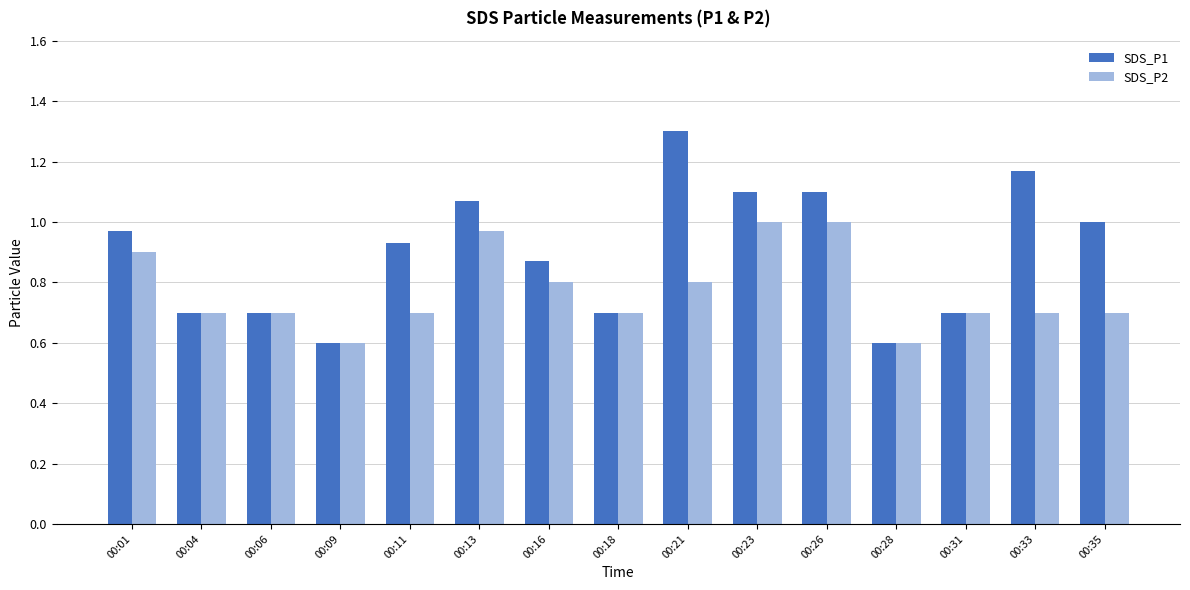

Which series has the largest range (max minus min)?

SDS_P1